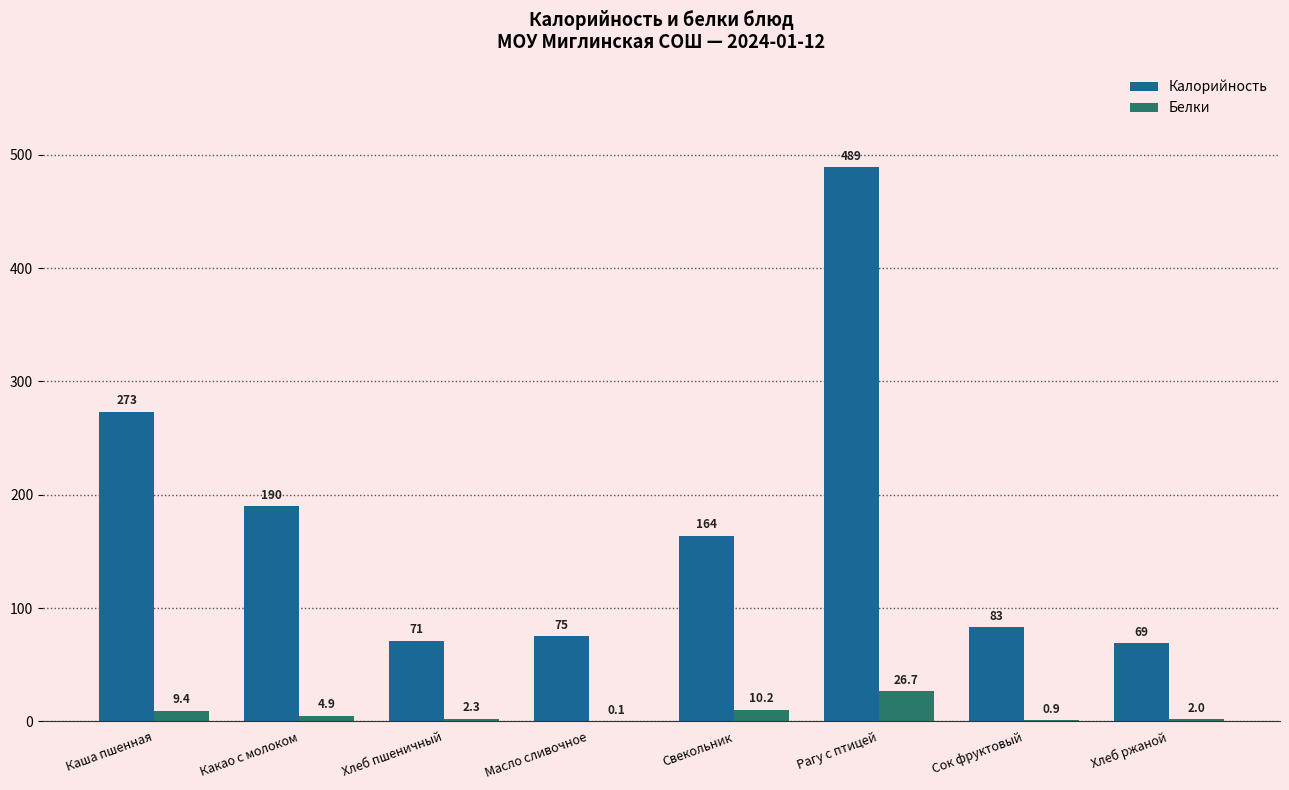

What is the approximate value of Белки at Рагу с птицей?

26.7